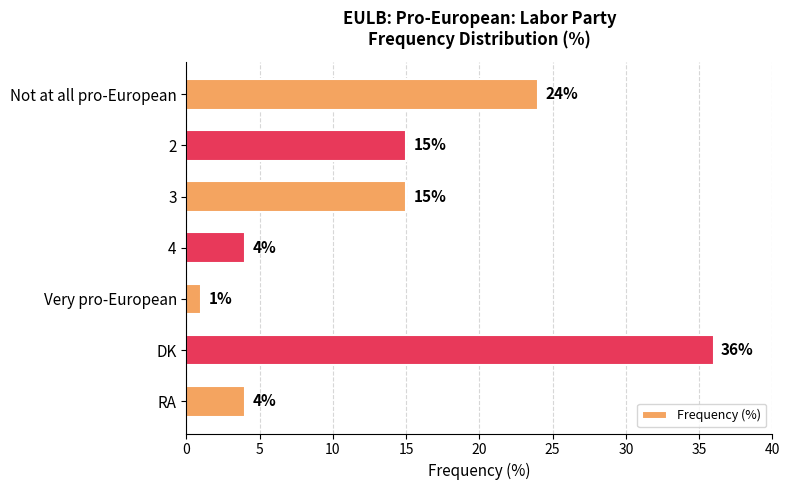

At which category does the chart reach its peak across all series?

DK